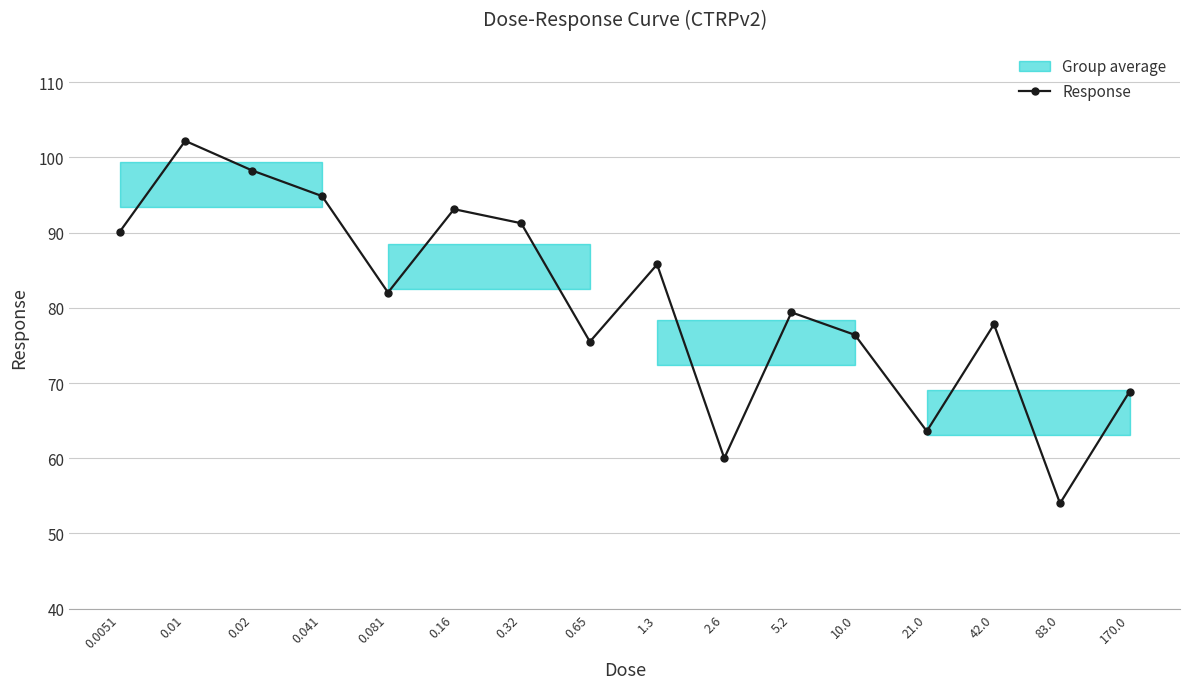

Is this an area chart (filled region under the line)?

No